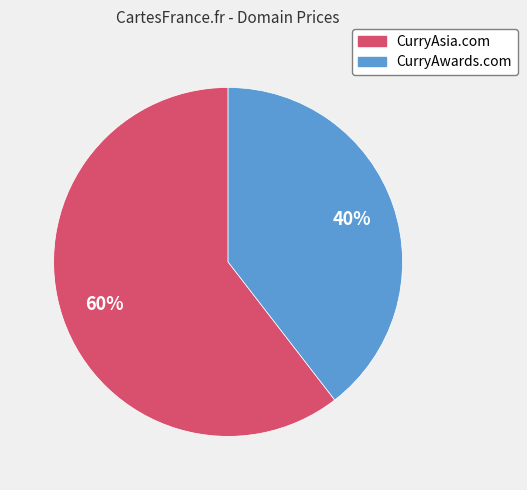

Which has a higher value, CurryAsia.com or CurryAwards.com?

CurryAsia.com